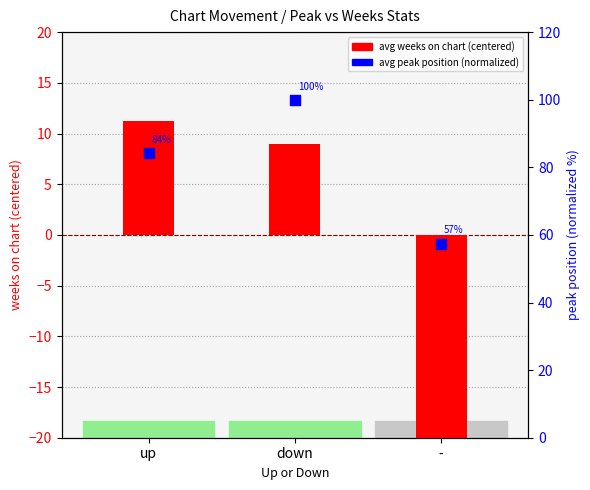

Which series has the largest total across all categories?

peak pos (normalized %)